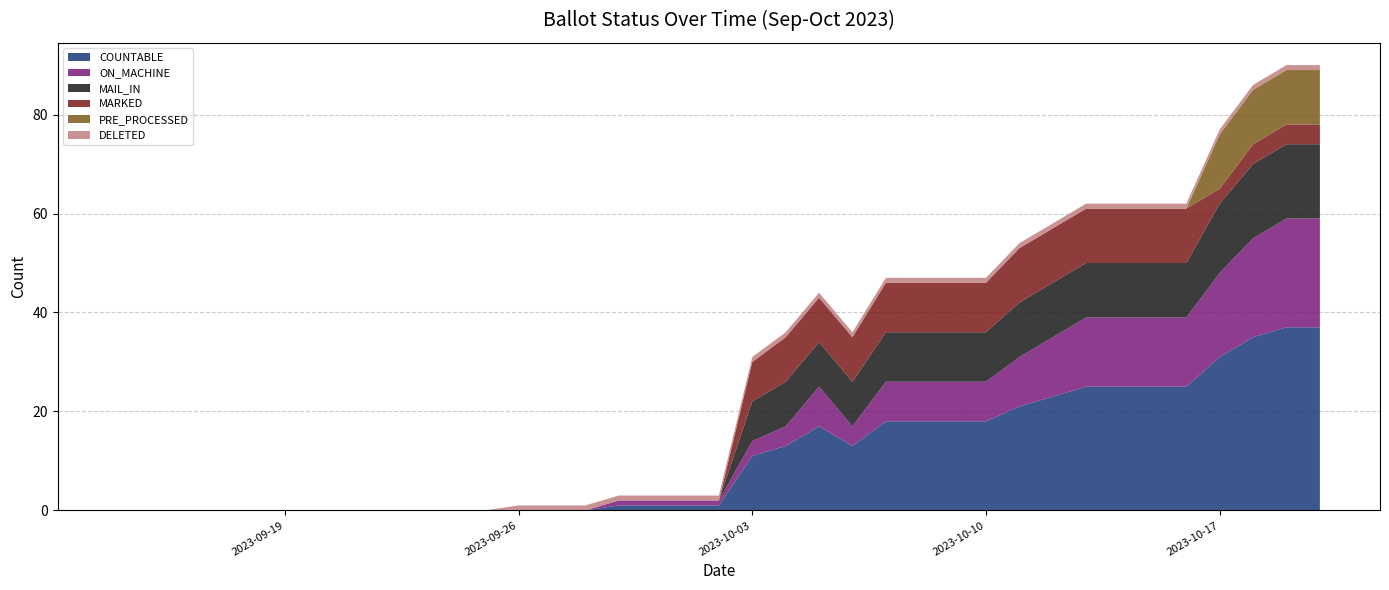

Reading left to right, extract all data points from this chart.

COUNTABLE: 0	0	0	0	0	0	0	0	0	0	0	0	0	0	0	1	1	1	11	13	17	13	18	18	18	18	21	23	25	25	25	25	31	35	37	37
ON_MACHINE: 0	0	0	0	0	0	0	0	0	0	0	0	0	0	0	1	1	1	3	4	8	4	8	8	8	8	10	12	14	14	14	14	17	20	22	22
MAIL_IN: 0	0	0	0	0	0	0	0	0	0	0	0	0	0	0	0	0	0	8	9	9	9	10	10	10	10	11	11	11	11	11	11	14	15	15	15
MARKED: 0	0	0	0	0	0	0	0	0	0	0	0	0	0	0	0	0	0	8	9	9	9	10	10	10	10	11	11	11	11	11	11	3	4	4	4
PRE_PROCESSED: 0	0	0	0	0	0	0	0	0	0	0	0	0	0	0	0	0	0	0	0	0	0	0	0	0	0	0	0	0	0	0	0	11	11	11	11
DELETED: 0	0	0	0	0	0	0	0	0	0	0	0	1	1	1	1	1	1	1	1	1	1	1	1	1	1	1	1	1	1	1	1	1	1	1	1